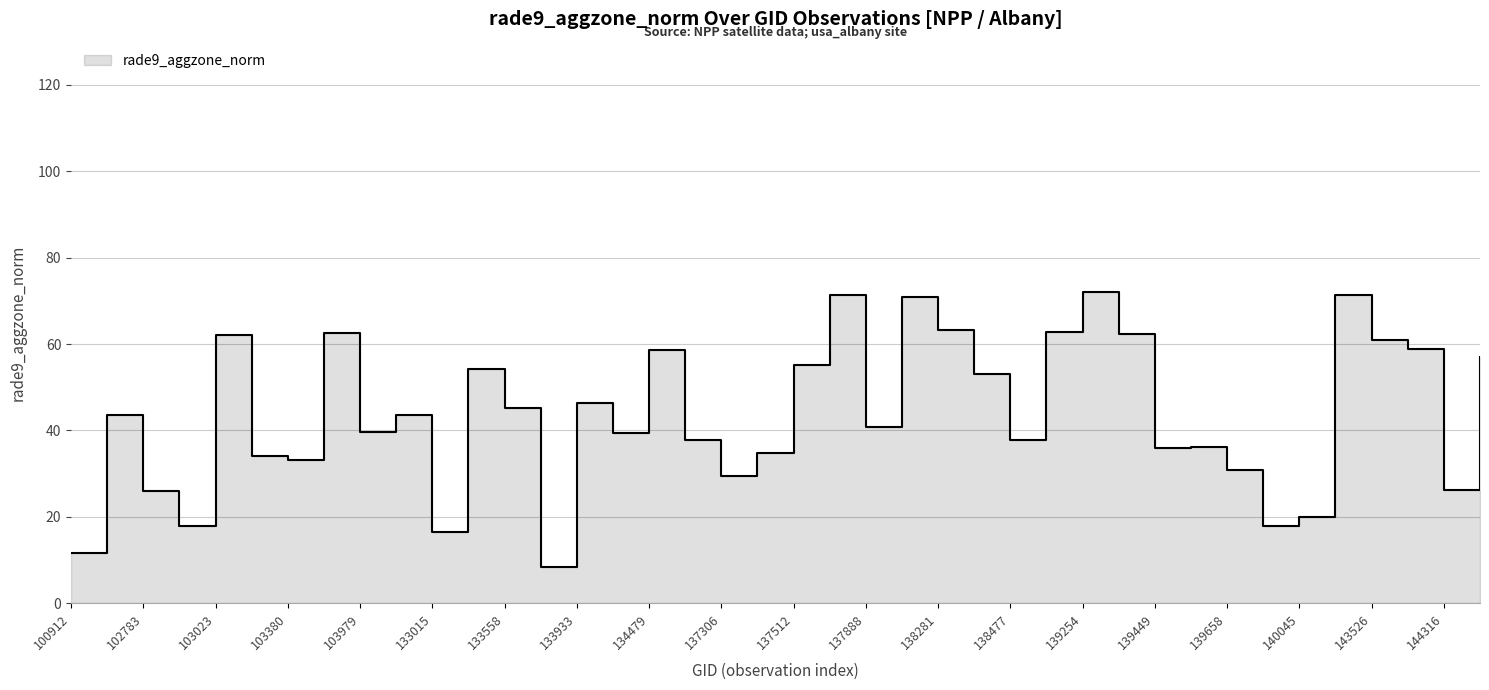

Between 102535 and 102783, which is larger?

102535